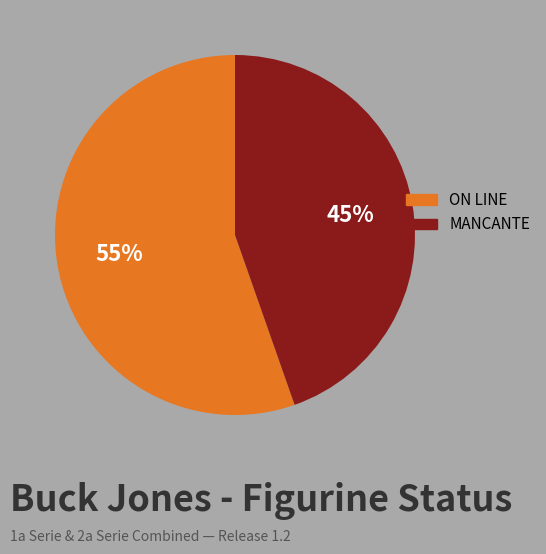

To the nearest percent, what is the combined percentage of MANCANTE and ON LINE?

100%